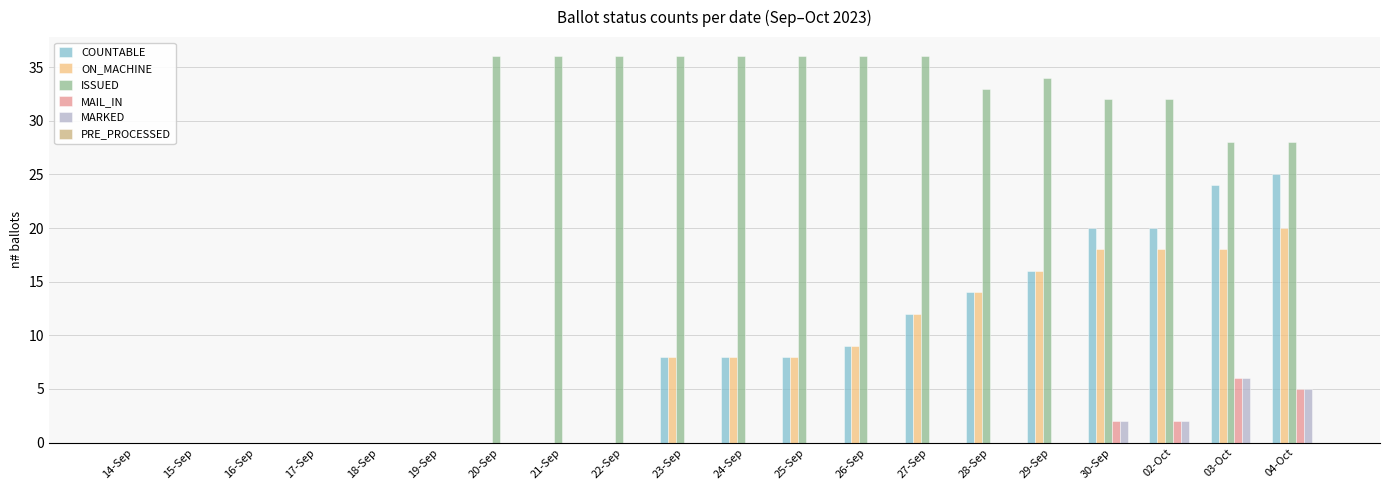

At which label does COUNTABLE reach its peak?

04-Oct